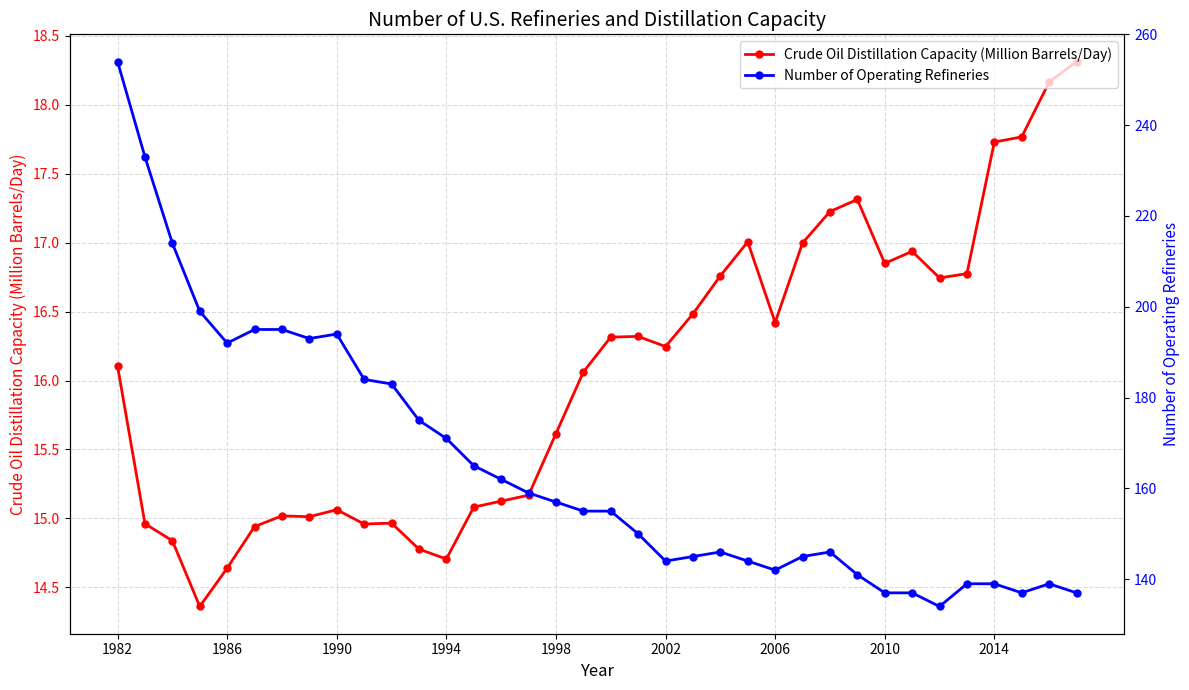

True or false: Crude Oil Distillation Capacity (Million Barrels/Day) has more than 0 points higher than both neighbors.

True